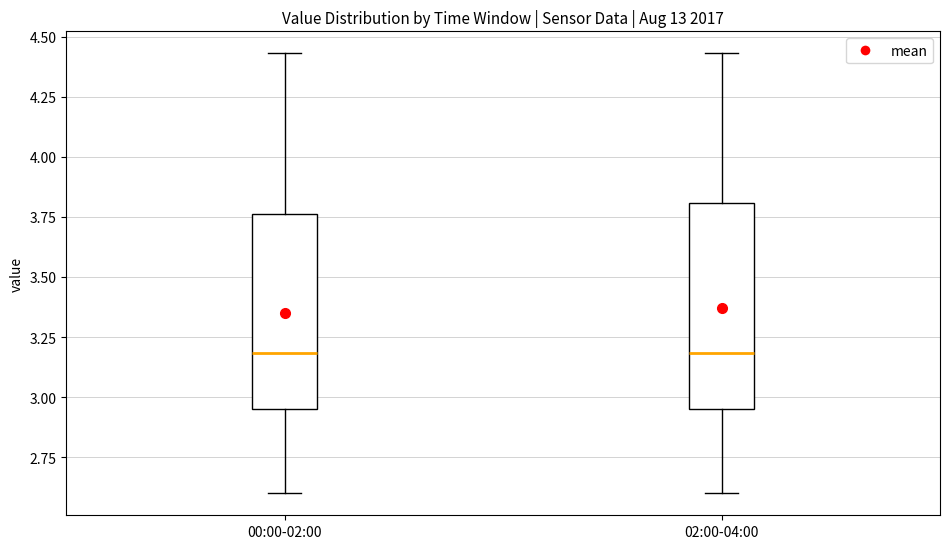

Reading left to right, transcribe this box plot: for each box, give where its median line is, the range the box spans, and where its two whiskers end, as read against the y-axis. The values are not printed on the chart, so give them approximately, as read against the axis.

00:00-02:00: median 3.20, box 2.95 to 3.75, whiskers 2.60 to 4.45
02:00-04:00: median 3.20, box 2.95 to 3.80, whiskers 2.60 to 4.45